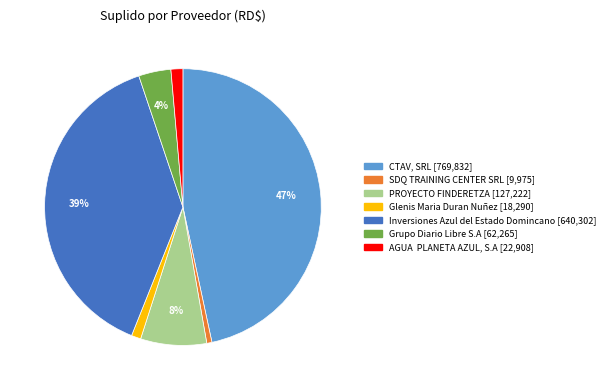

Is it true that Glenis Maria Duran Nuñez is 1% of the pie?

True